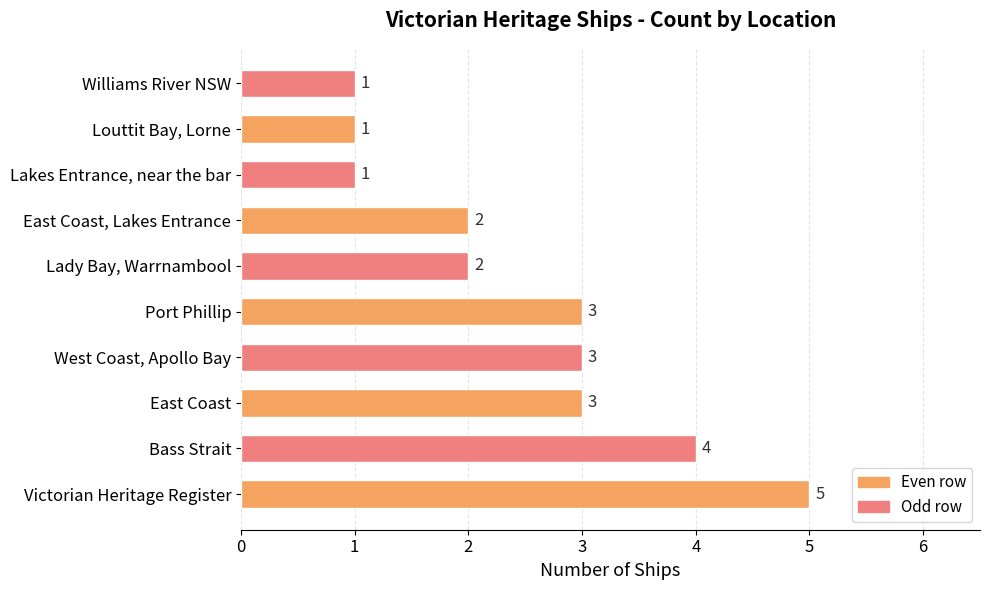

What is the difference between the second highest and second lowest values?

3